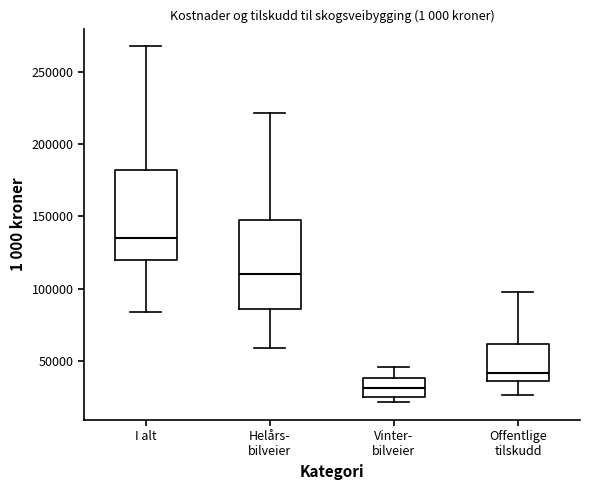

Reading left to right, read every box against the y-axis: the position of its median line, the range the box covers, and the ends of its whiskers. The values are not printed on the chart, so give them approximately, as read against the axis.

I alt: median 135000, box 120000 to 180000, whiskers 85000 to 270000
Helårs- bilveier: median 110000, box 85000 to 150000, whiskers 60000 to 220000
Vinter- bilveier: median 30000, box 25000 to 40000, whiskers 20000 to 45000
Offentlige tilskudd: median 40000, box 35000 to 60000, whiskers 25000 to 100000